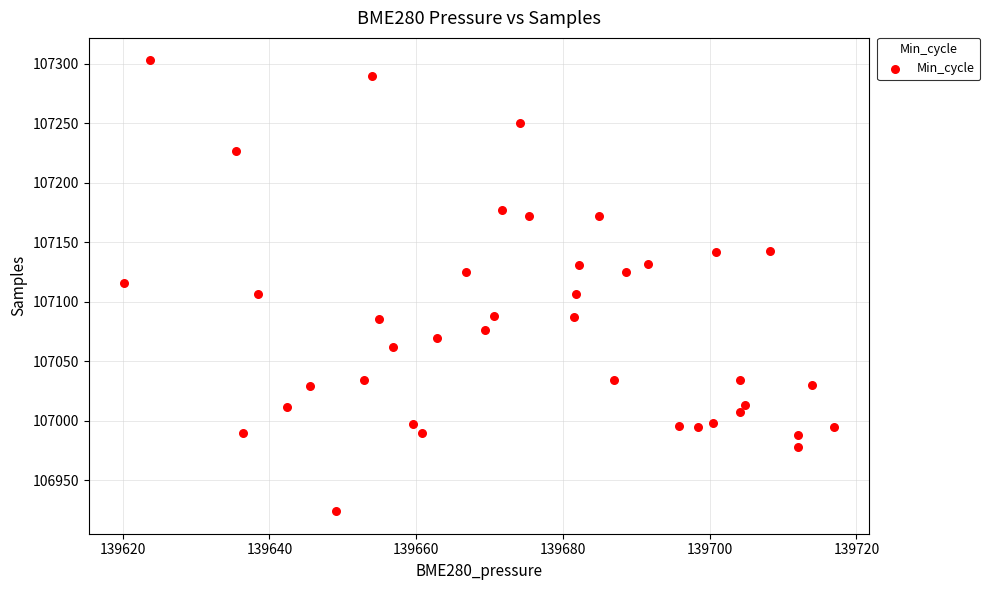

What is the range of Y values (max minus min)?

379